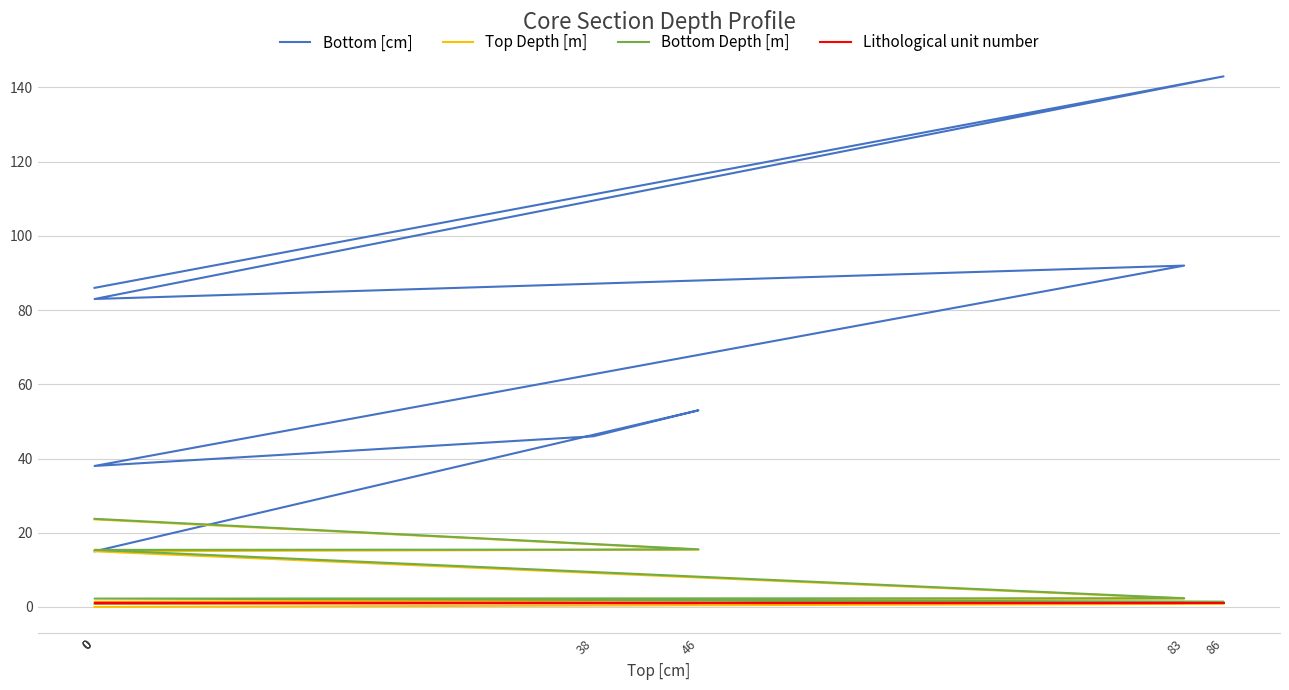

List the series in order of their peak value, lowest first.

Lithological unit number, Top Depth [m], Bottom Depth [m], Bottom [cm]